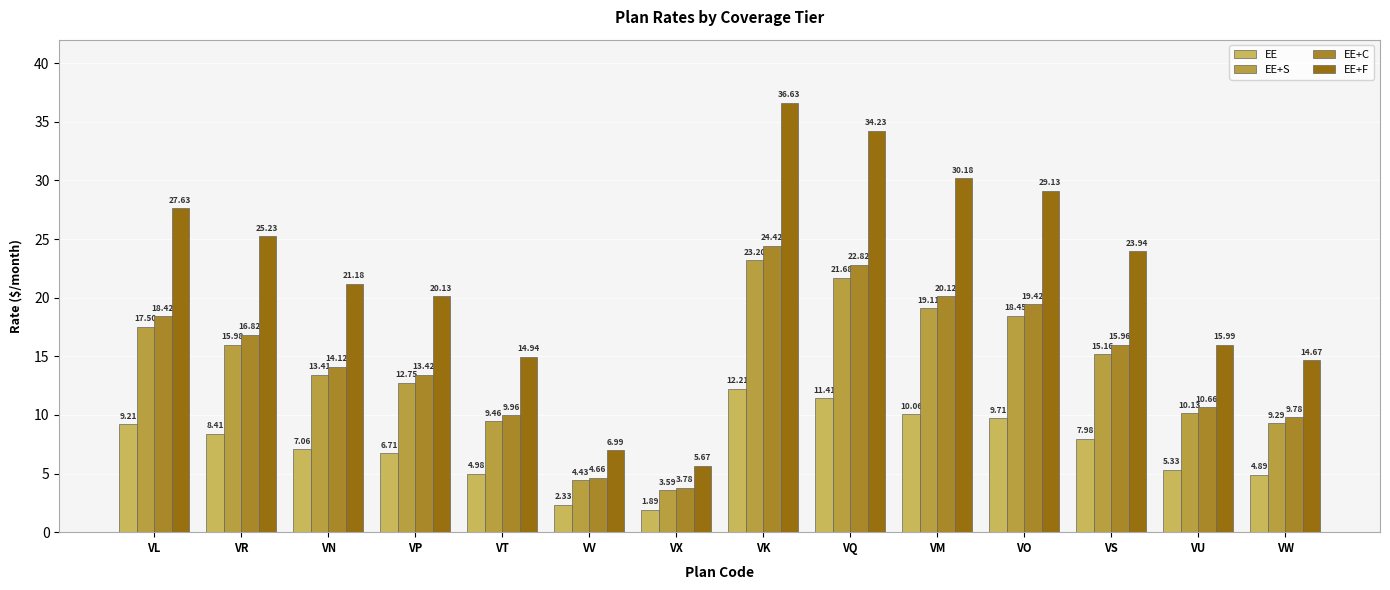

What is the value of the EE+F bar at the 8th from the left?

36.6